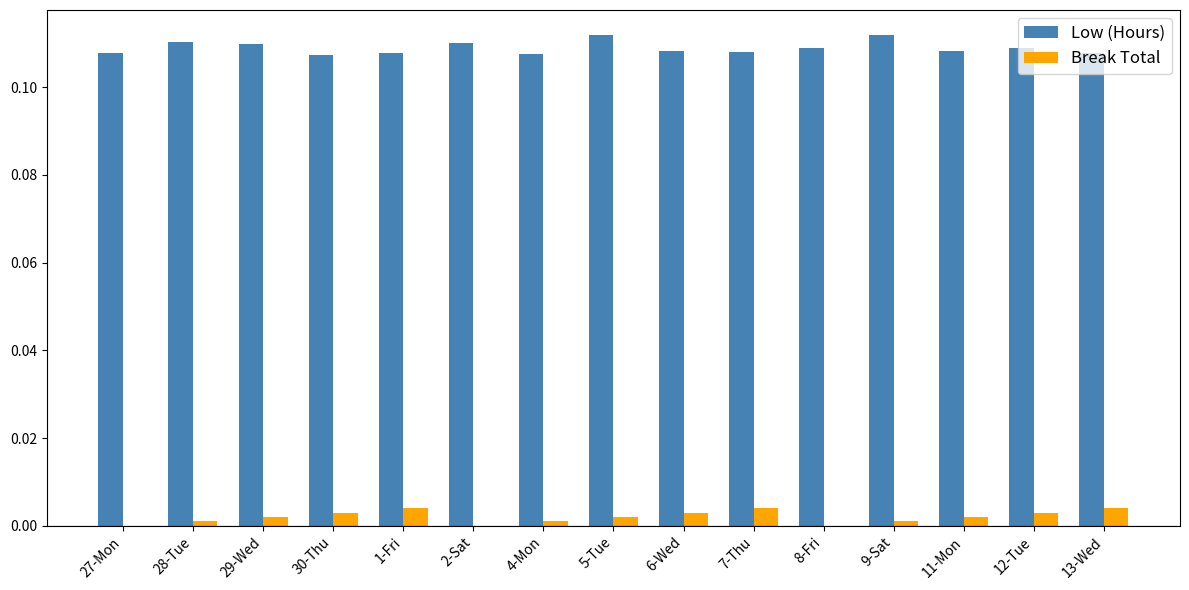

Which series has the largest total across all categories?

Low (Hours)